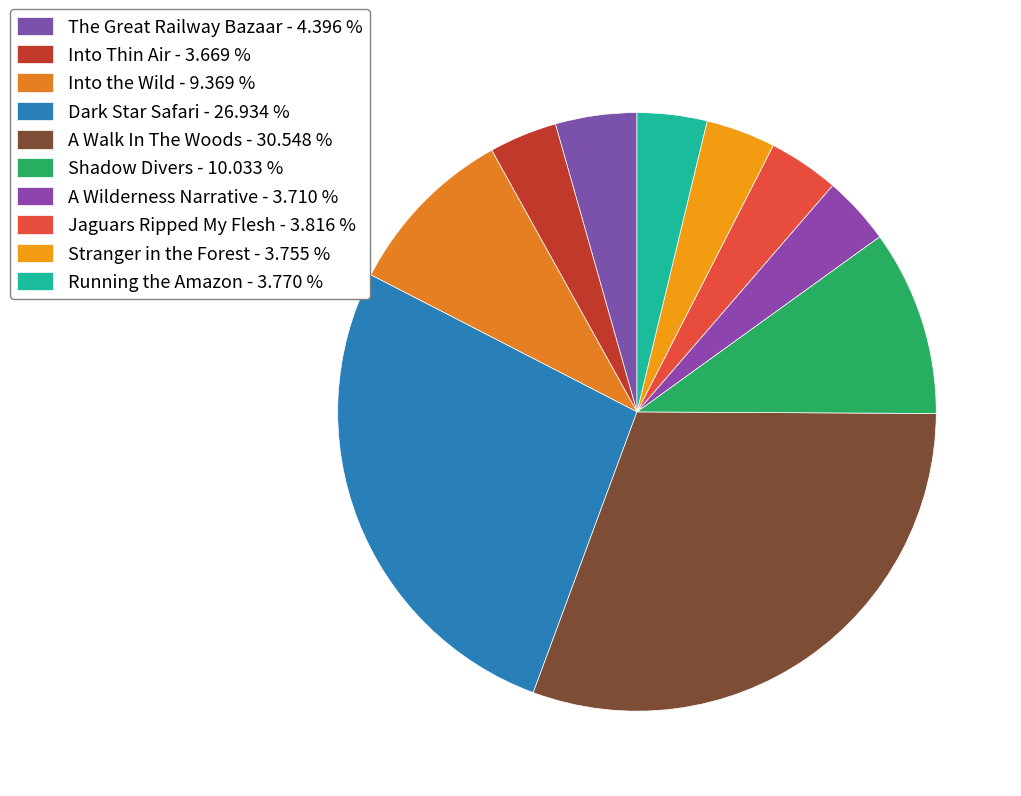

Count the number of slices in the pie.

10